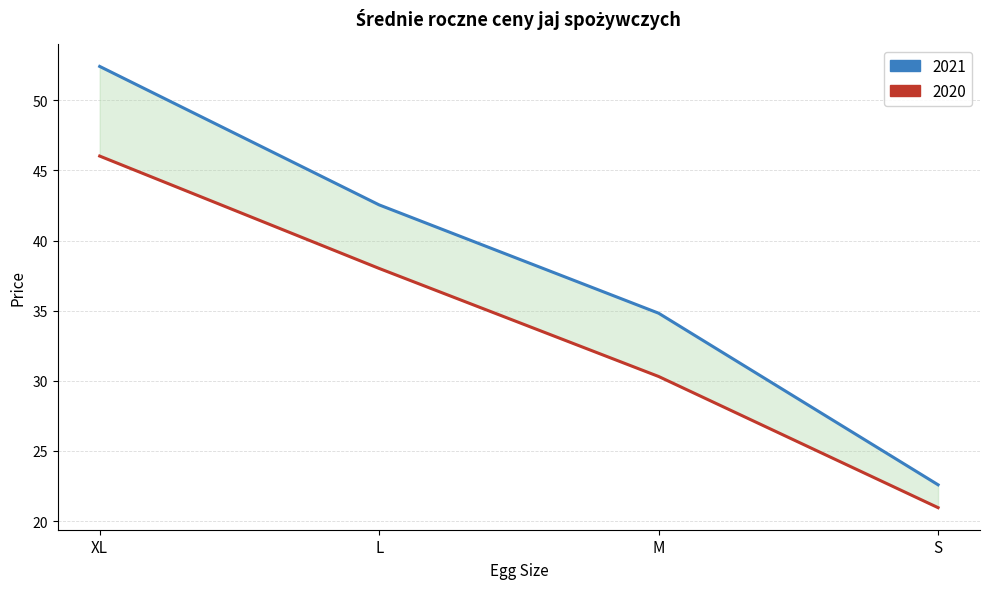

How many values in the 2021 series are below 42?

2